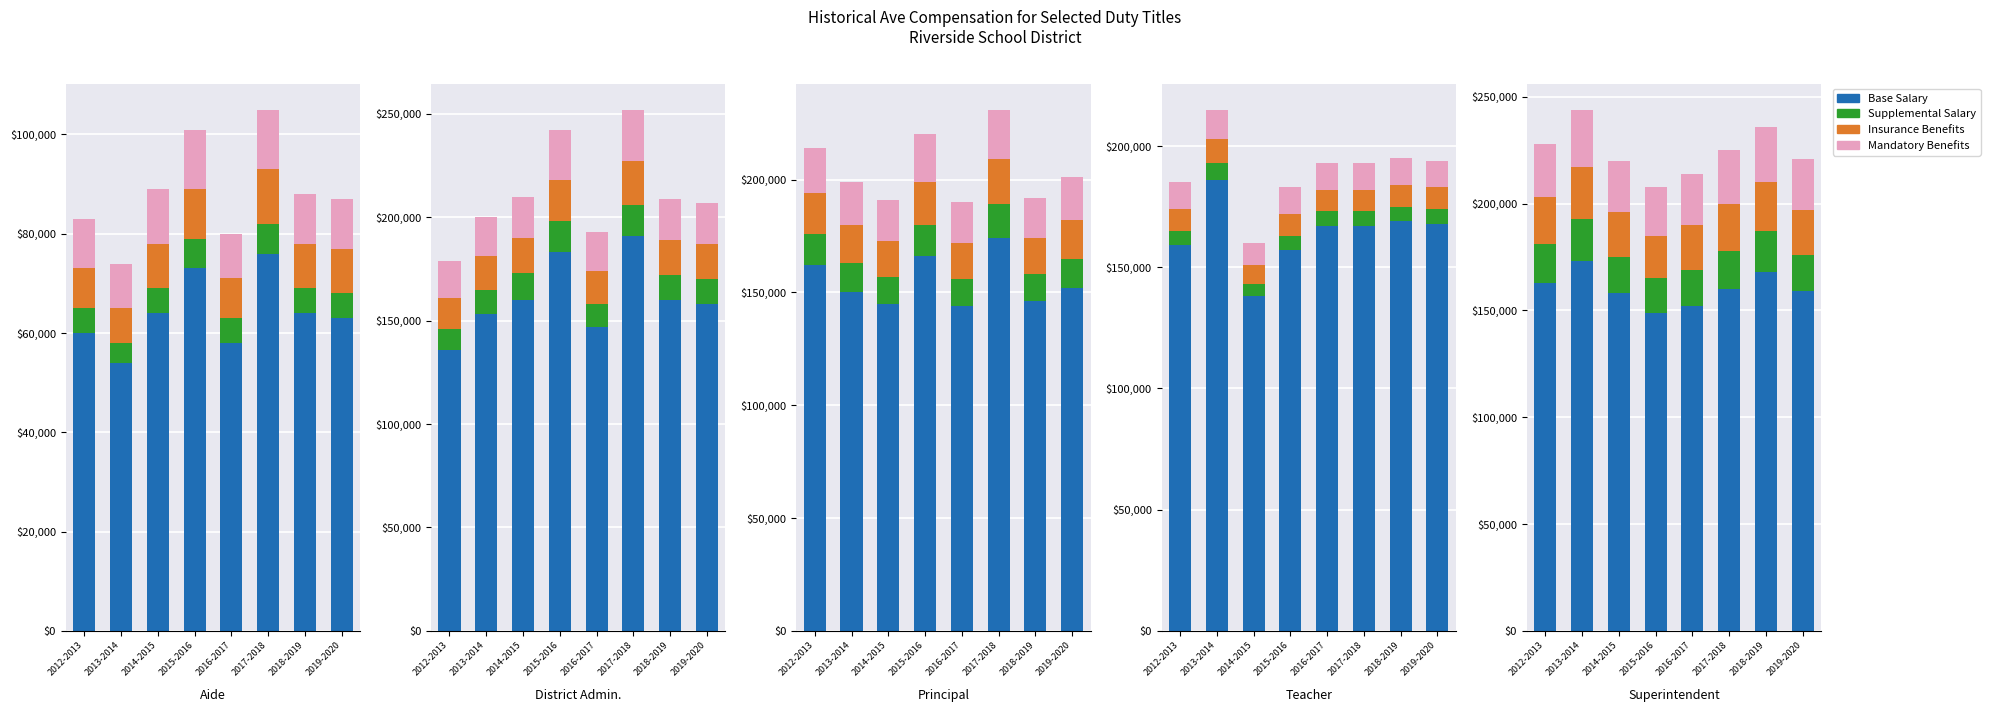

What is the difference between the maximum and minimum values in the Mandatory Benefits series?

4000